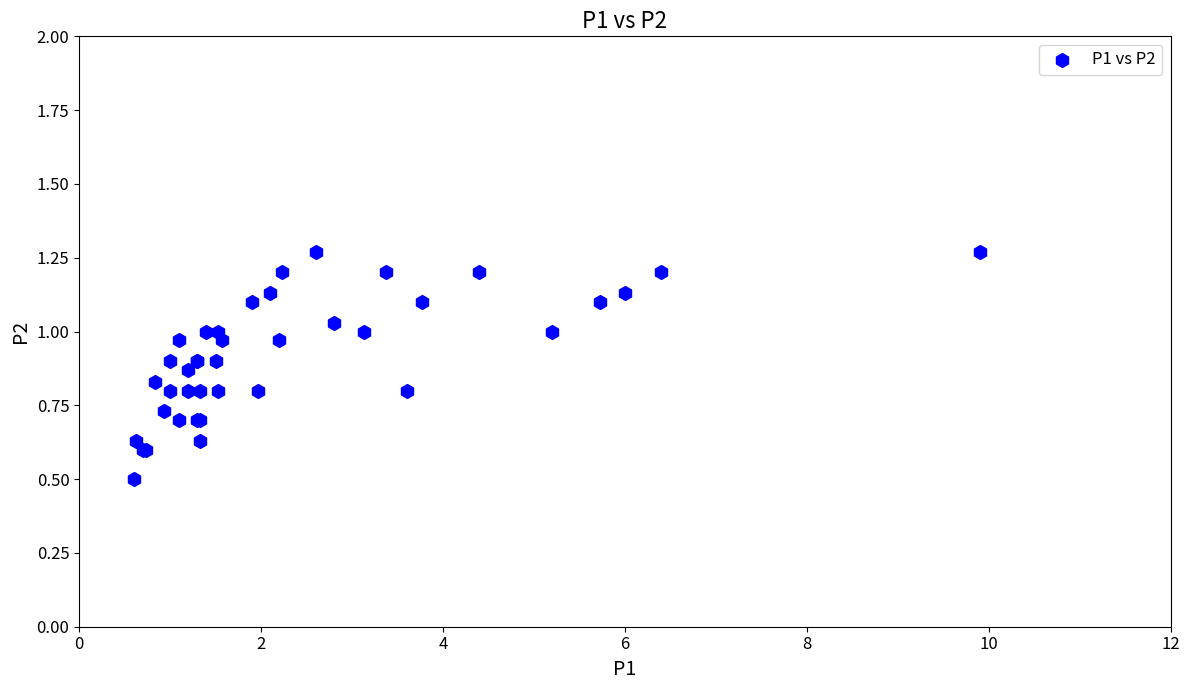

What Y value in the scatter plot is closest to 0?

0.5